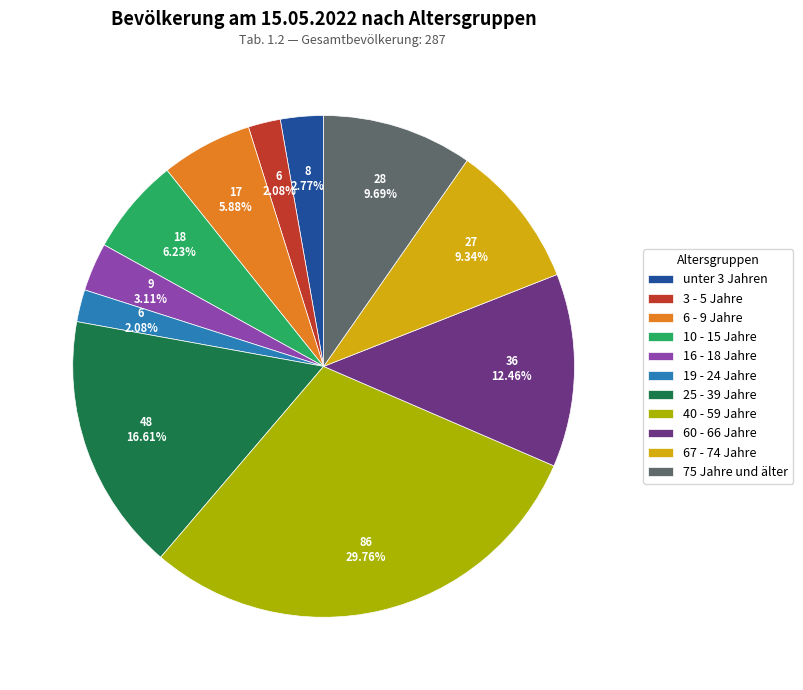

Does any single category account for the majority?

No